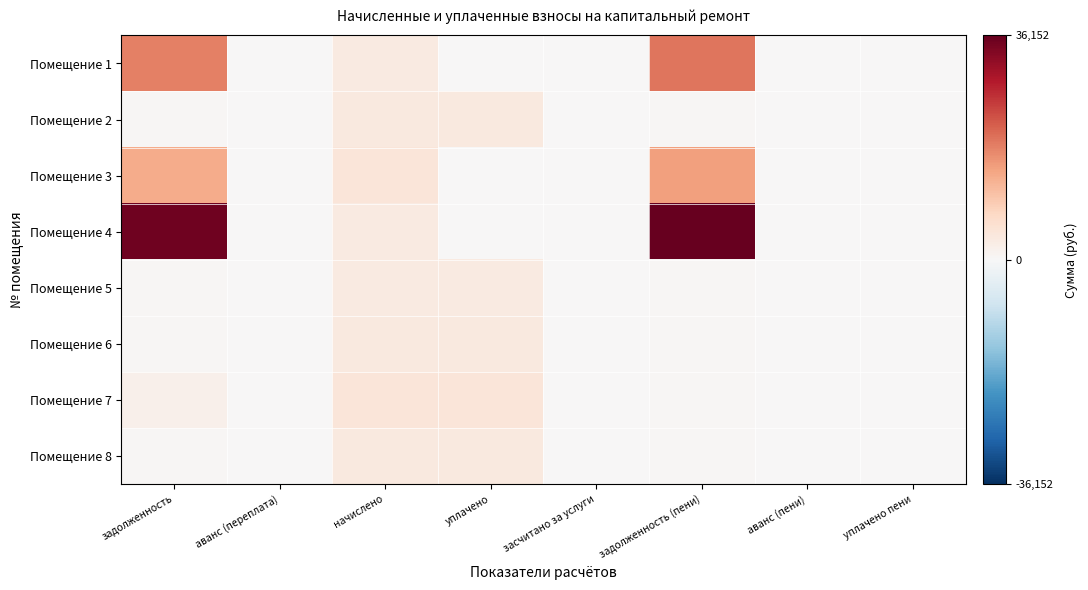

At how many categories does at least one series exceed 29990?

2